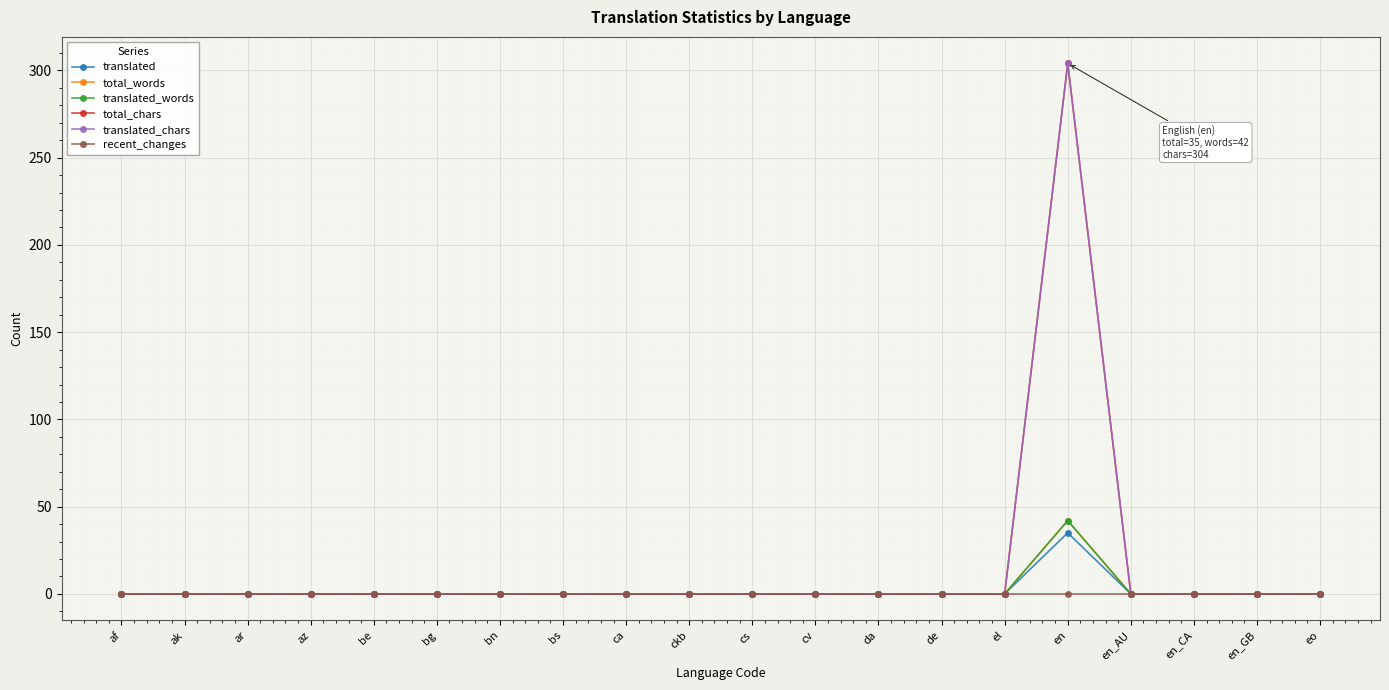

At cs, list the series in order from smallest to largest.

translated, total_words, translated_words, total_chars, translated_chars, recent_changes